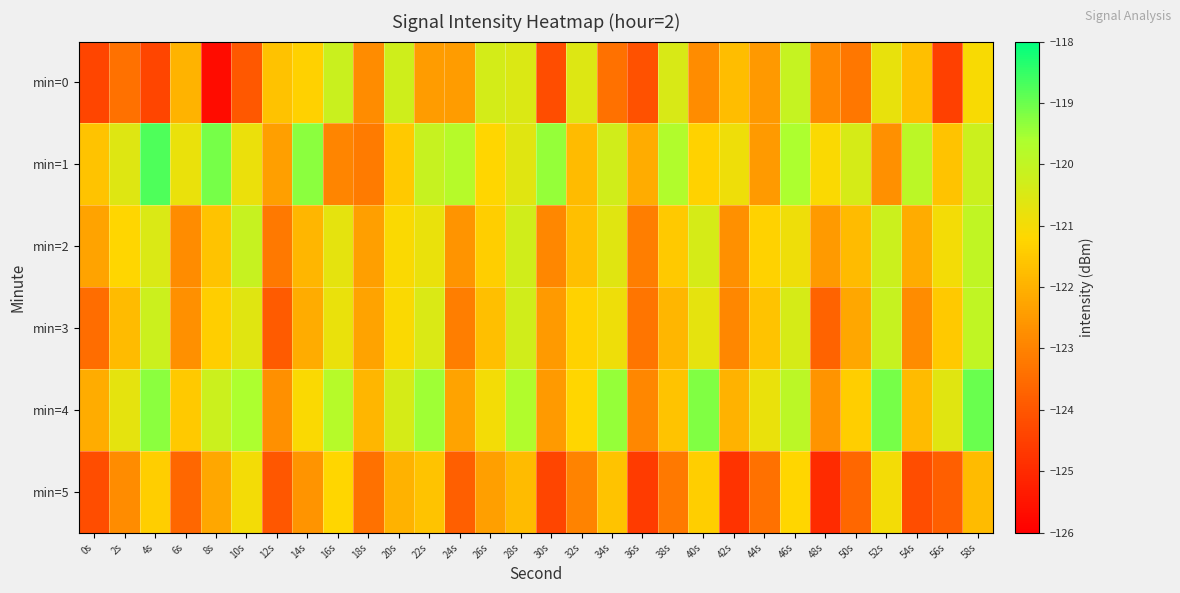

Which category has the highest value across all series?

4s